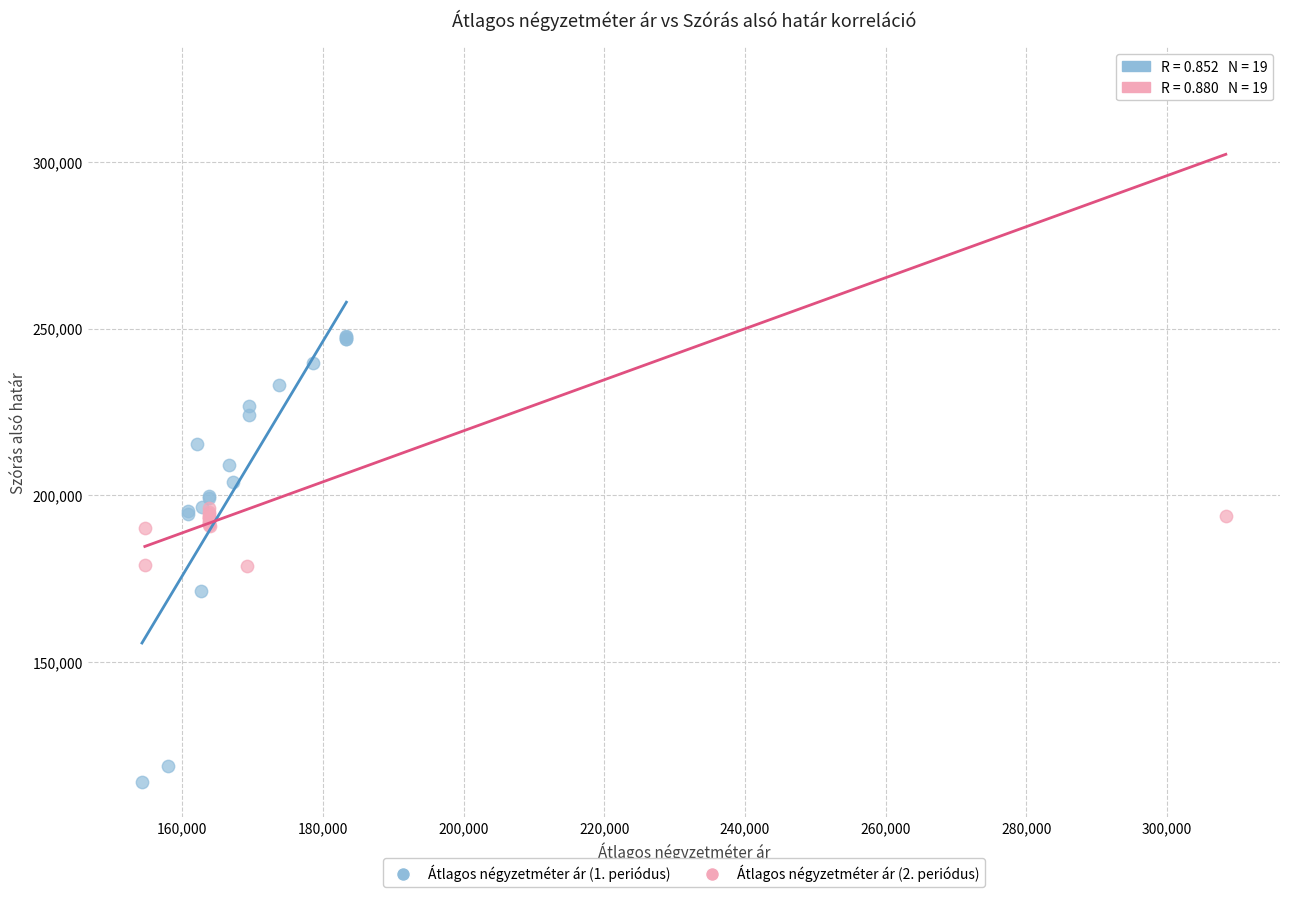

Which series has the widest spread of Y values?

Átlagos négyzetméter ár (2. periódus)